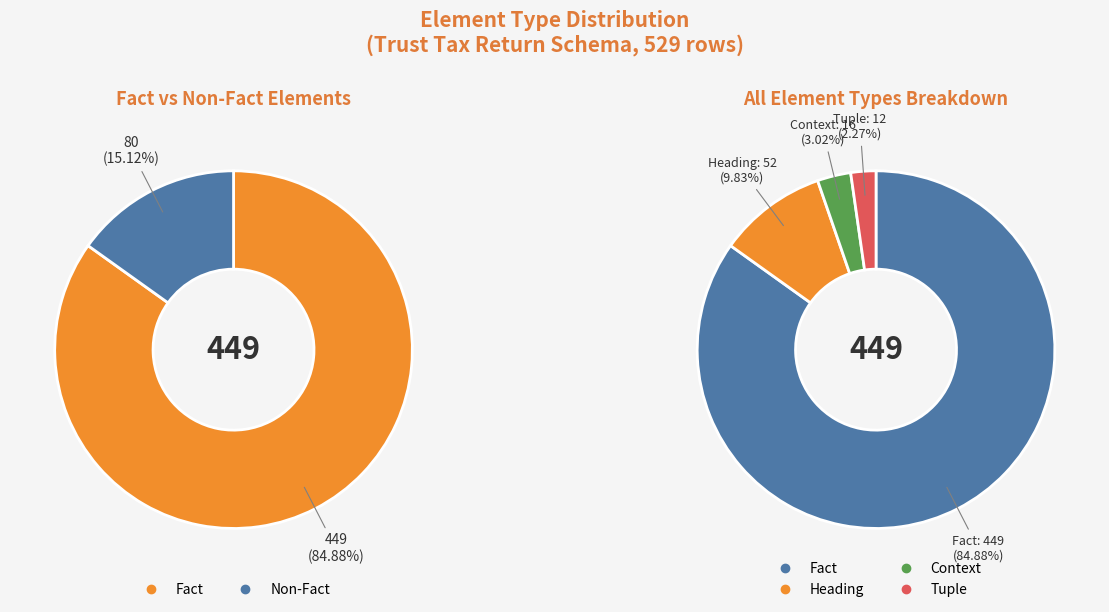

True or false: Fact accounts for 98% of the total.

False